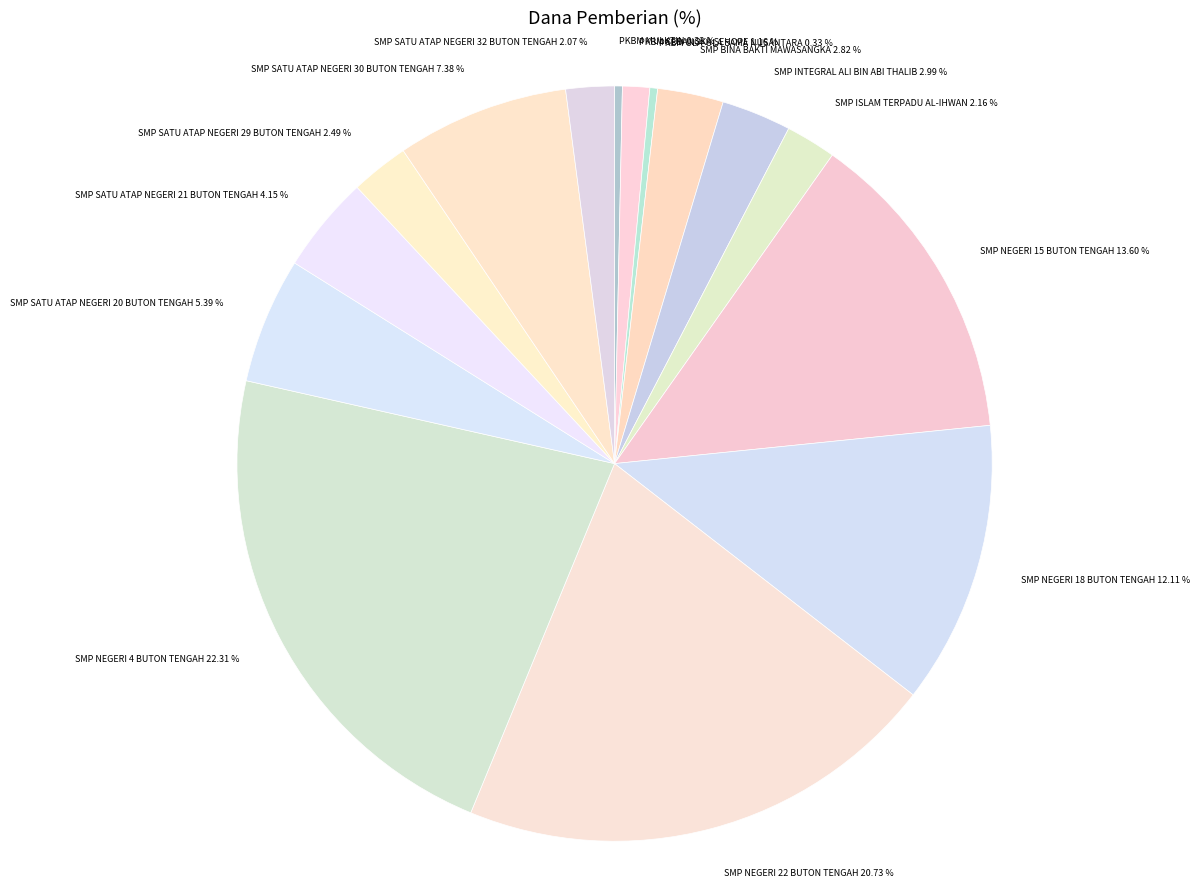

Which slice is the largest?

SMP NEGERI 4 BUTON TENGAH